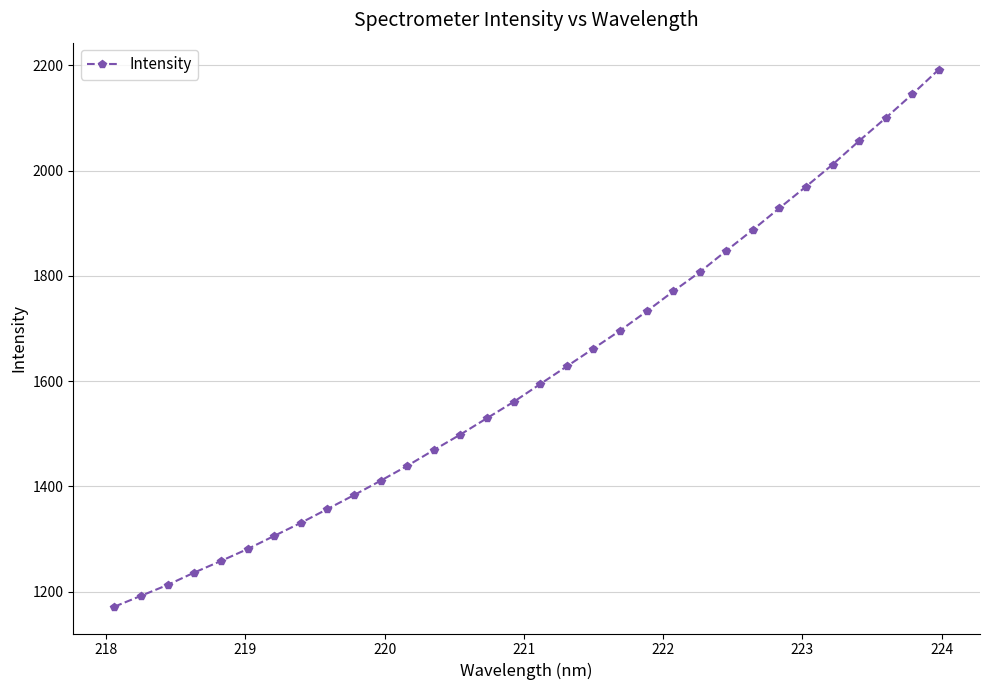

What is the difference between the second highest and minimum values?

973.3